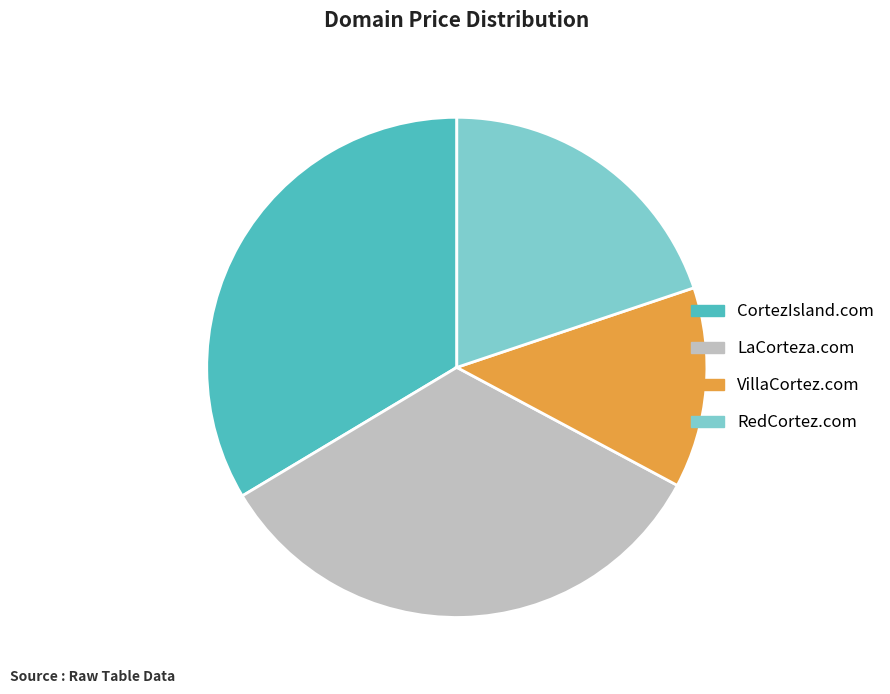

Is it true that VillaCortez.com is 23% of the pie?

False